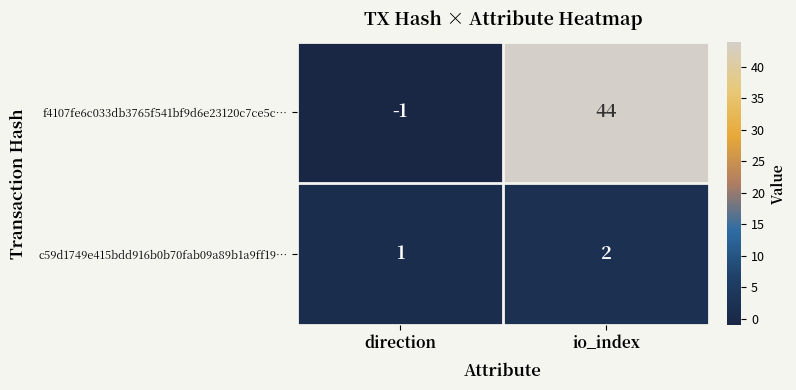

What is the average value of the f4107fe6c033db3765f541bf9d6e23120c7ce5c… series?

22